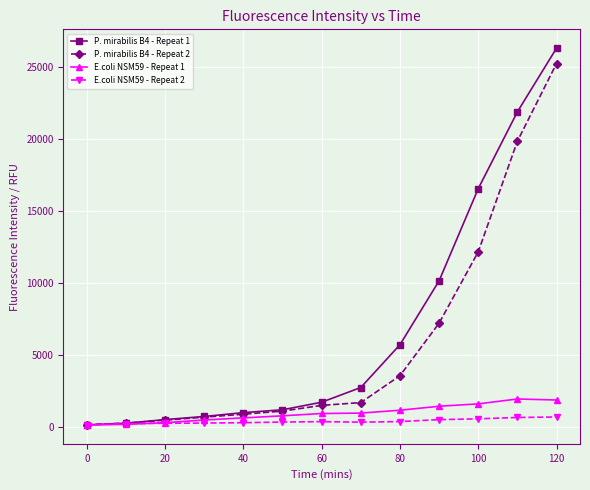

What is the value of the E.coli NSM59 - Repeat 2 point at the 1st from the left?

134